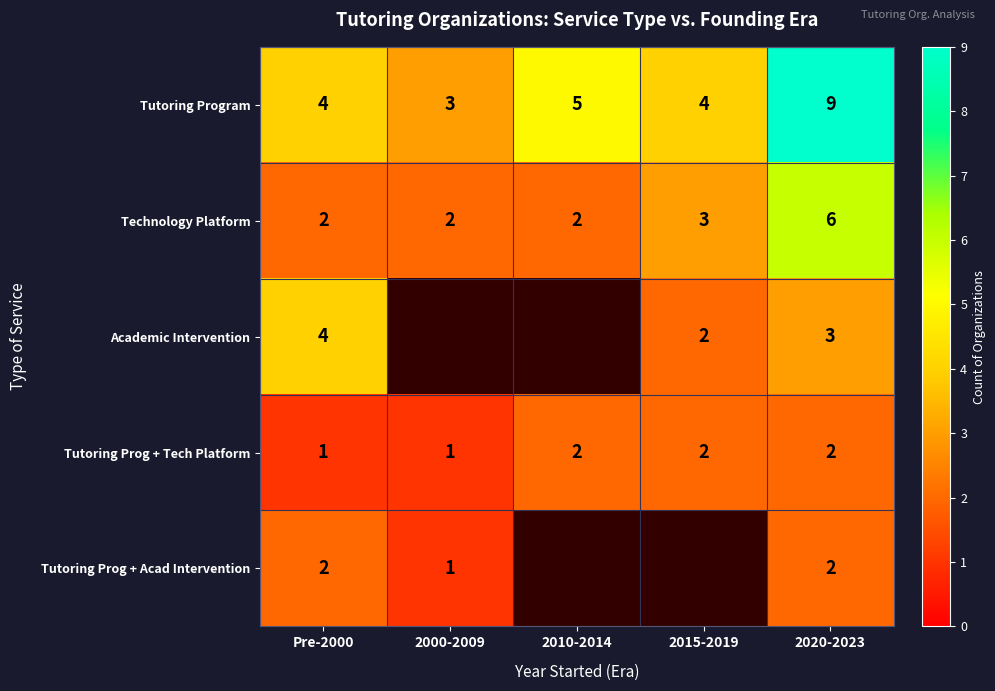

What is the greatest value displayed?

9.0